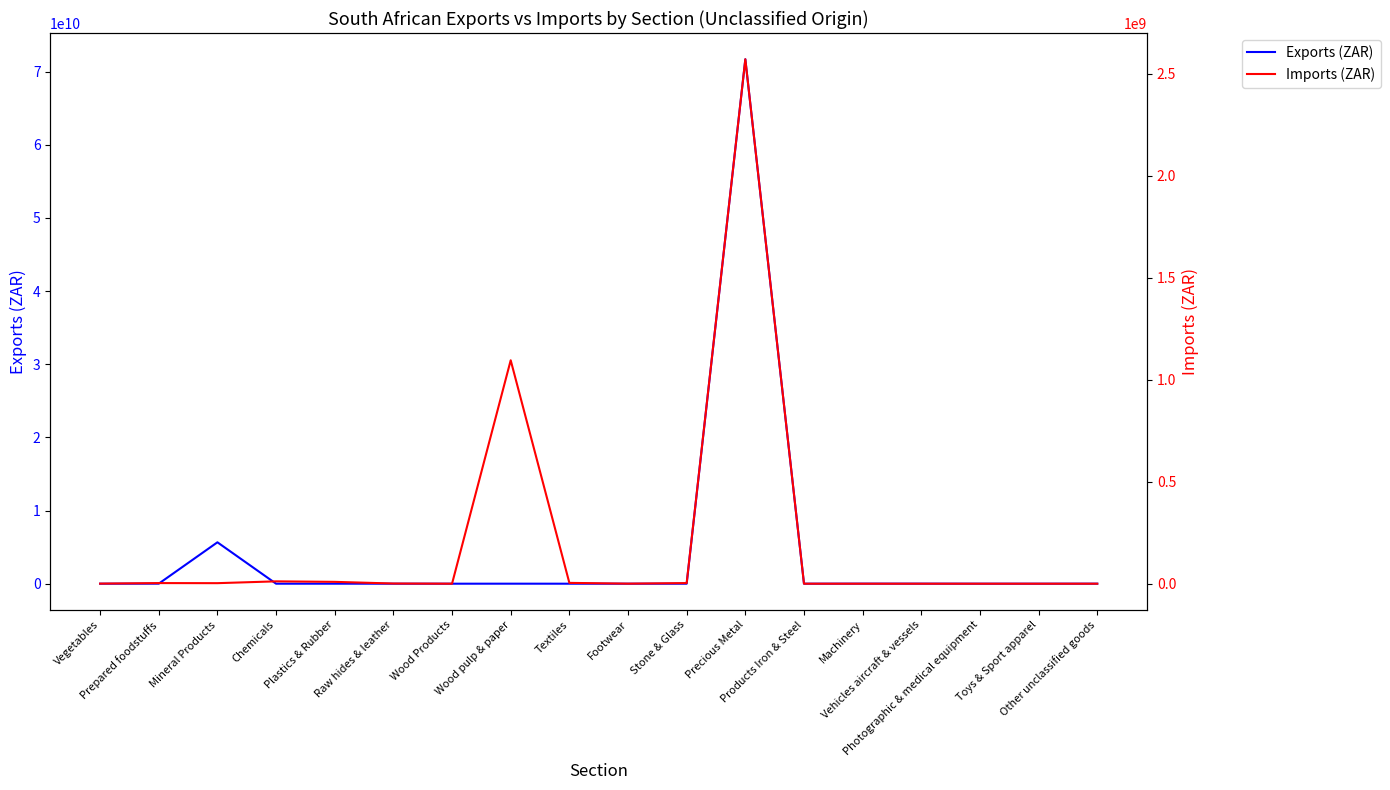

What is the label of the 14th point from the right?

Plastics & Rubber